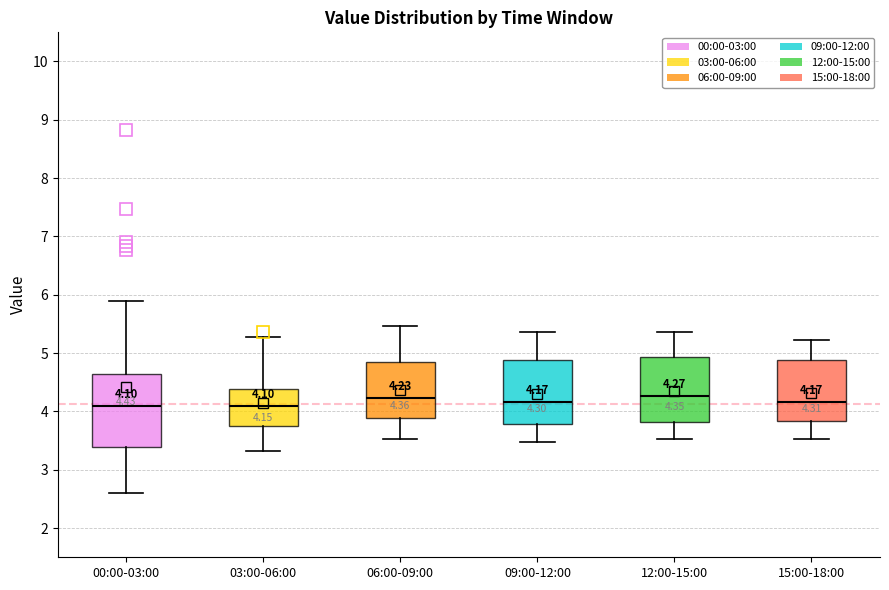

Which box is the tallest, from its lower edge to its upper edge?

00:00-03:00